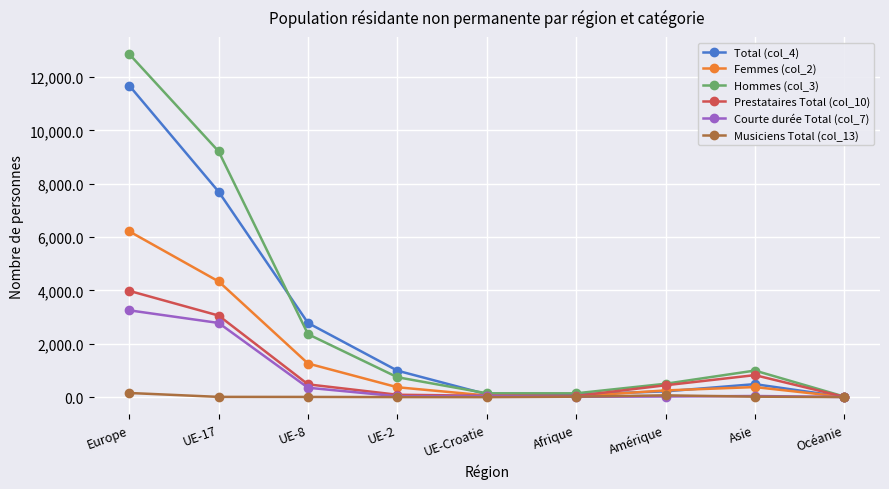

What is the label of the 6th point from the left?

Afrique